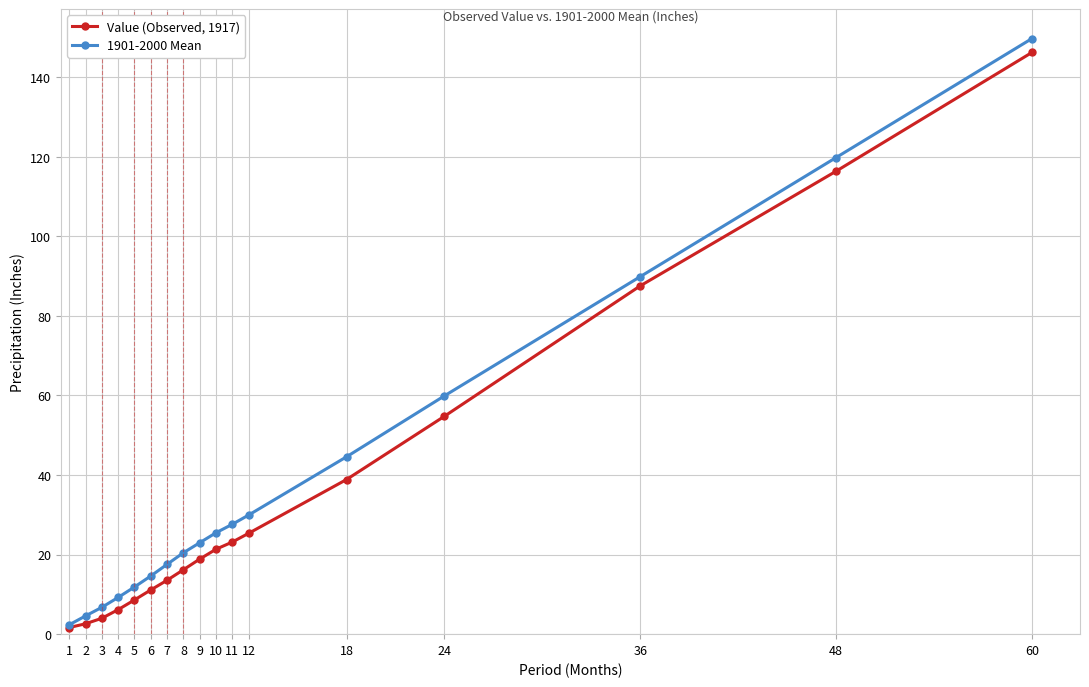

What is the approximate value of Value (Observed, 1917) at 10?

21.4